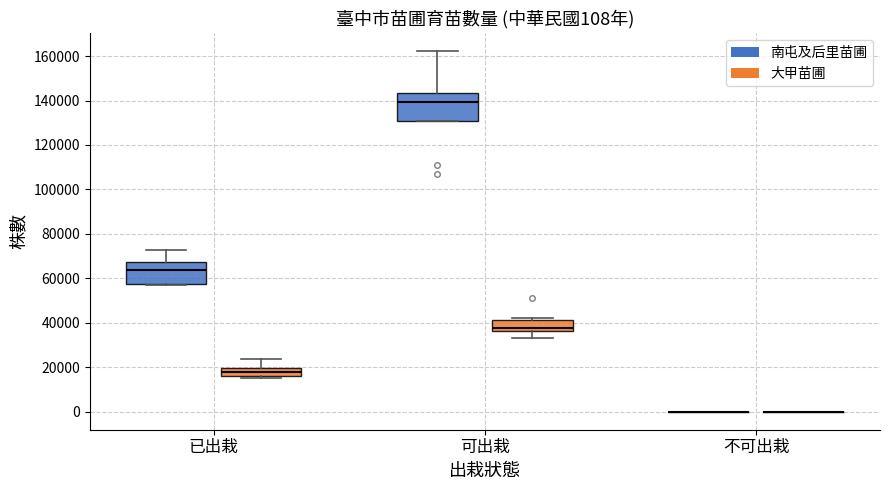

Which box is the tallest, from its lower edge to its upper edge?

可出栽 (南屯及后里苗圃)